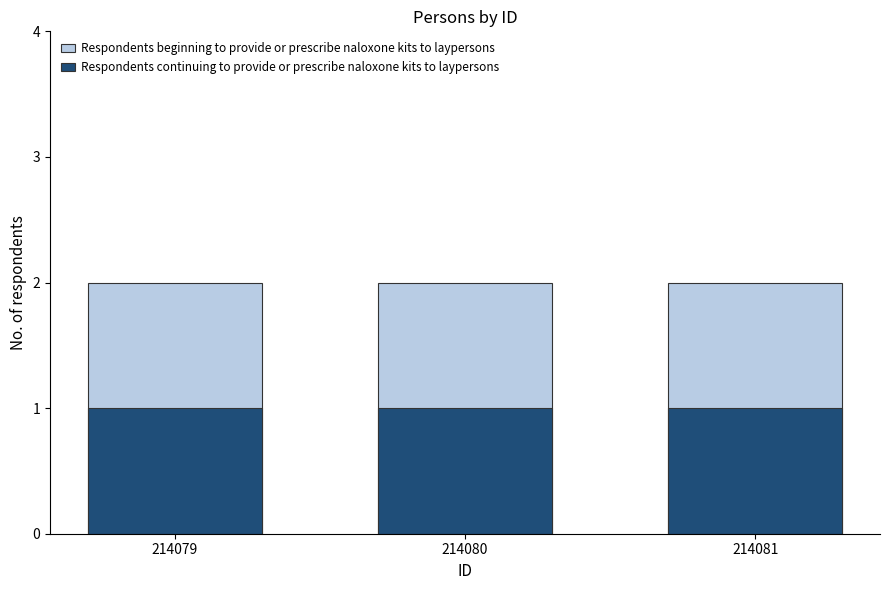

Reading left to right, extract all data points from this chart.

Respondents beginning to provide or prescribe naloxone kits to laypersons: 214079=2	214080=2	214081=2
Respondents continuing to provide or prescribe naloxone kits to laypersons: 214079=1	214080=1	214081=1